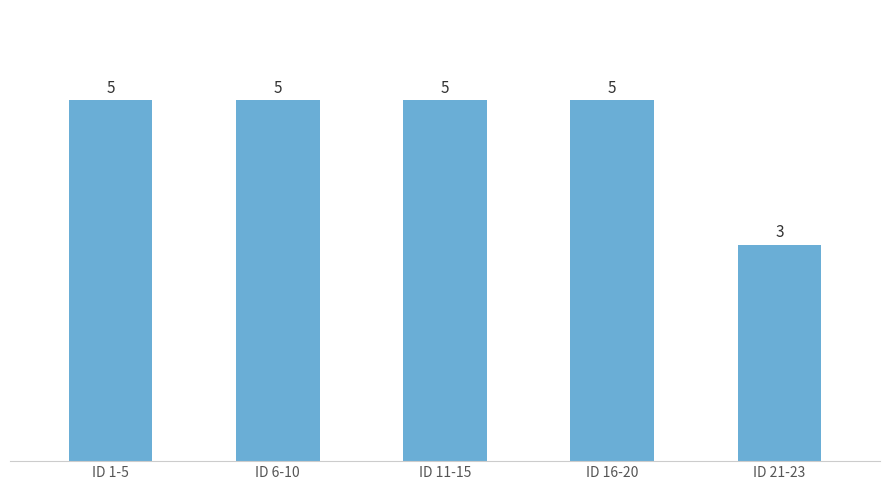

What is the change in value from ID 1-5 to ID 21-23?

-2